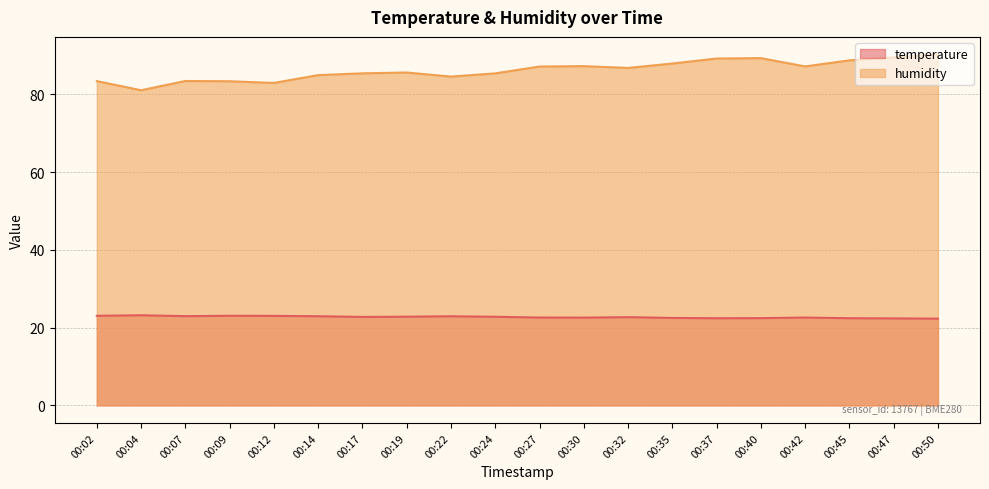

List the series in order of their overall mean, highest first.

humidity, temperature